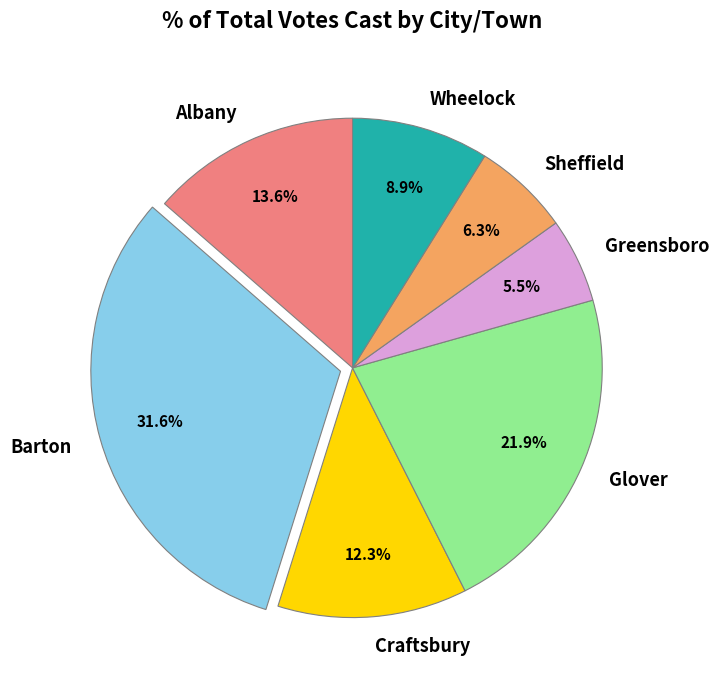

Is there any slice that represents more than half of the pie?

No